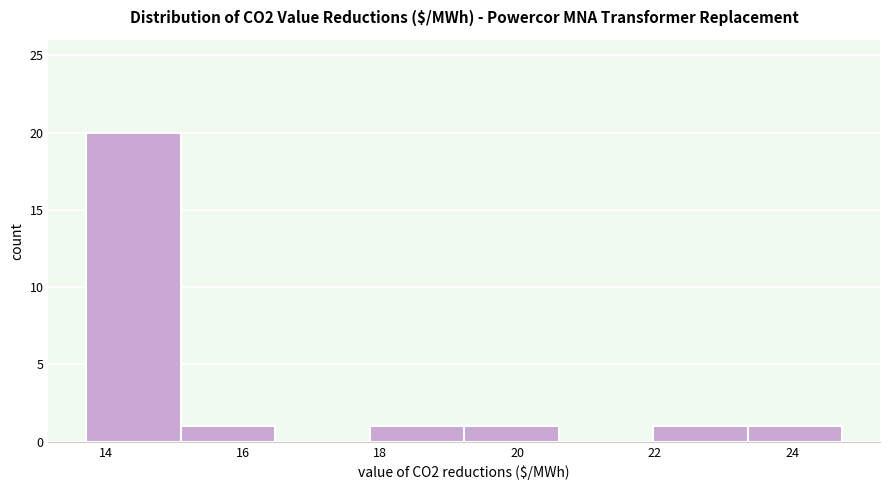

Reading left to right, transcribe this chart: for each bar, give the range it covers on the x-axis and its height. Neither the bar edges nor the heights are printed on the chart, so give them approximately, as read against the axes.

13.8 to 15.0: 20
15.0 to 16.4: 1
16.4 to 17.8: 0
17.8 to 19.2: 1
19.2 to 20.6: 1
20.6 to 22.0: 0
22.0 to 23.4: 1
23.4 to 24.8: 1